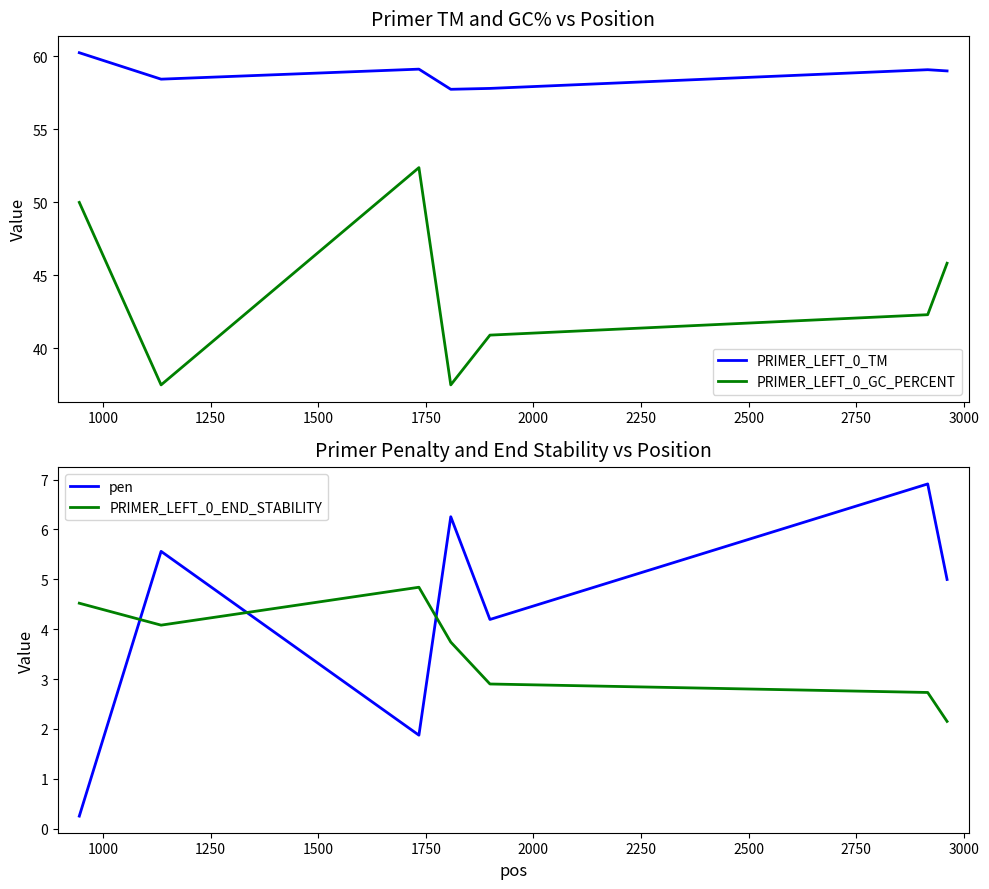

What is the smallest value displayed?

0.3